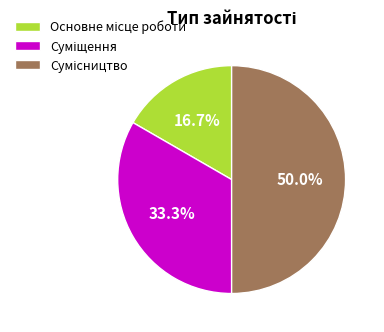

Count the number of slices in the pie.

3